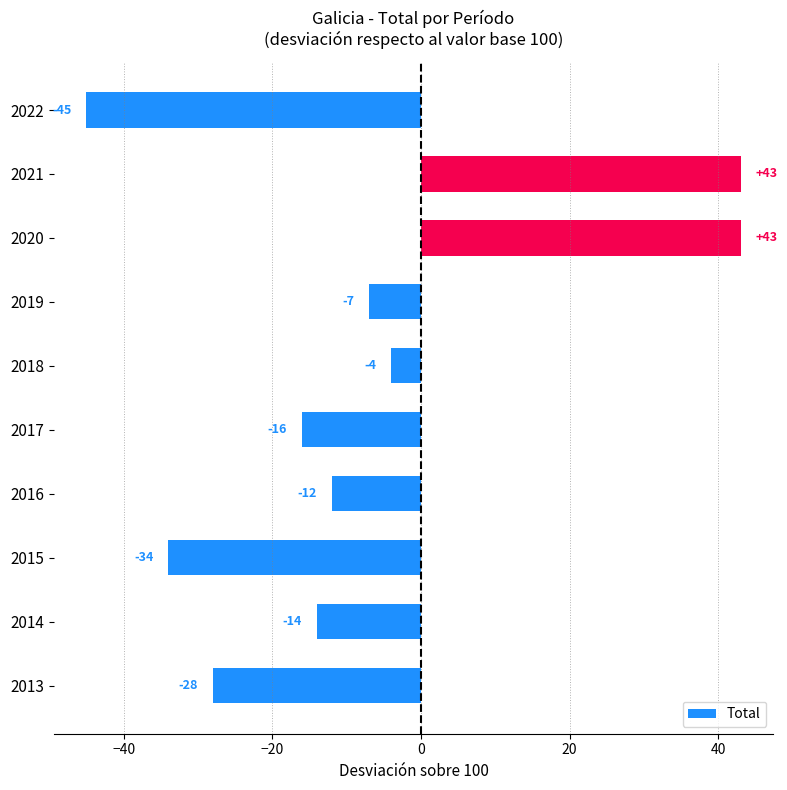

How many negative values are there?

8